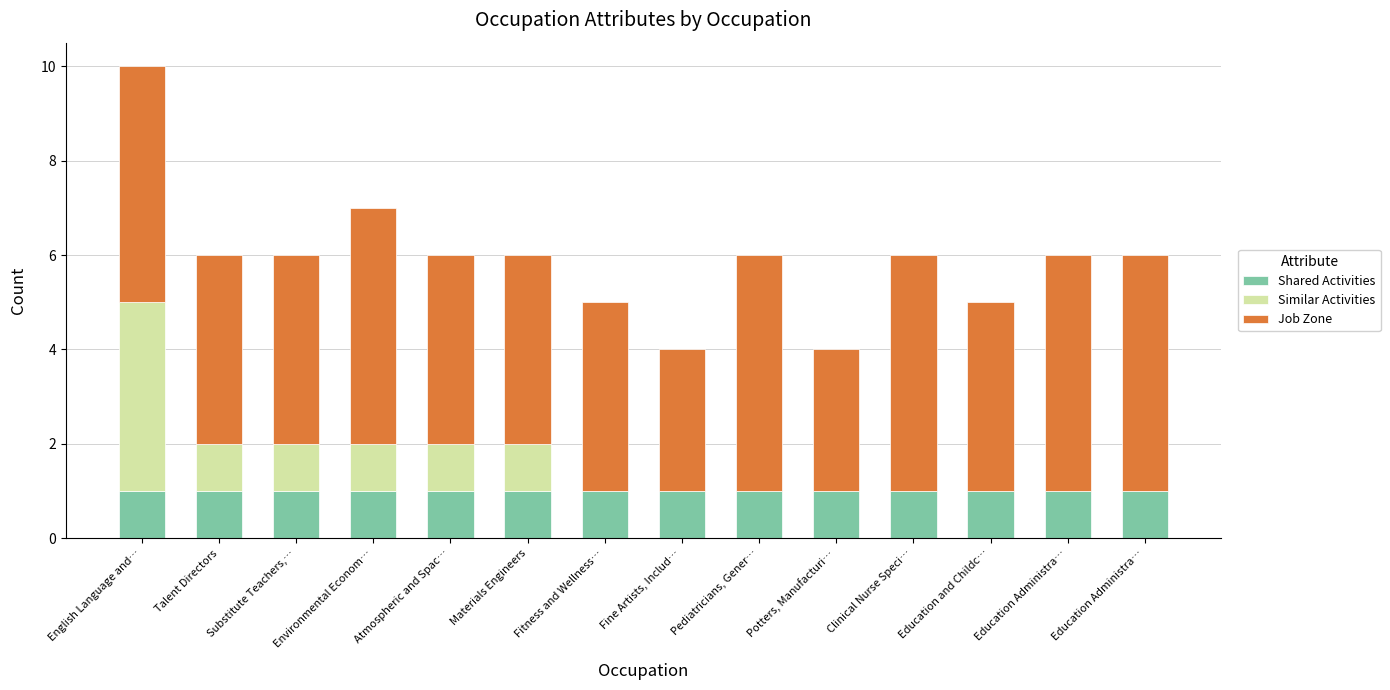

What are all the series names shown in the legend?

Shared Activities, Similar Activities, Job Zone